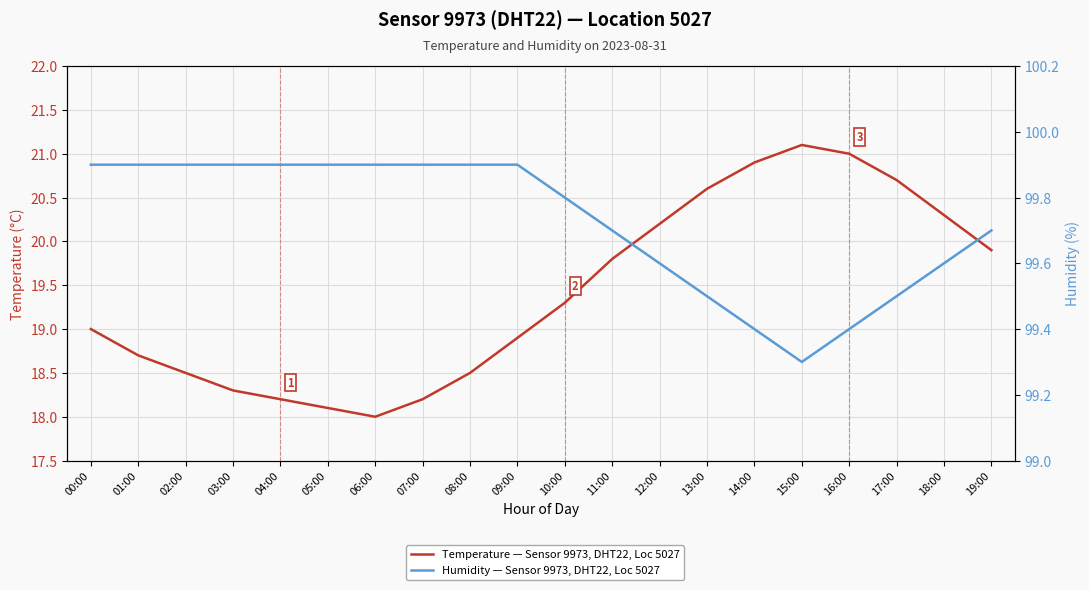

What is the sum of the Humidity — Sensor 9973, DHT22, Loc 5027 values at 11:00 and 00:00?

199.6